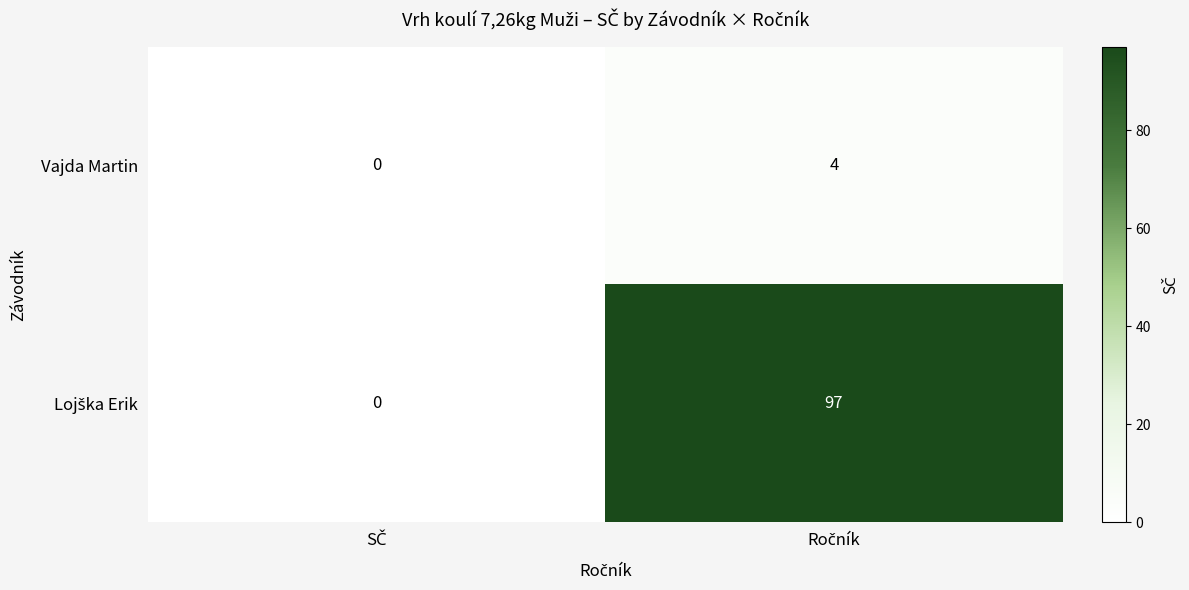

What is the maximum value shown in the chart?

97